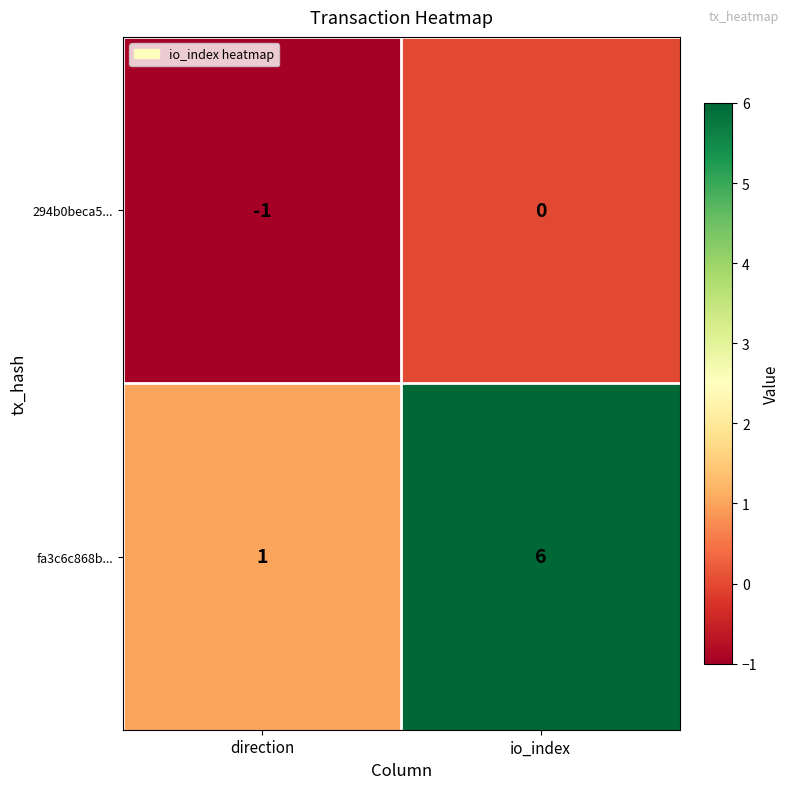

Rank the series by their average value, from highest to lowest.

fa3c6c868b..., 294b0beca5...